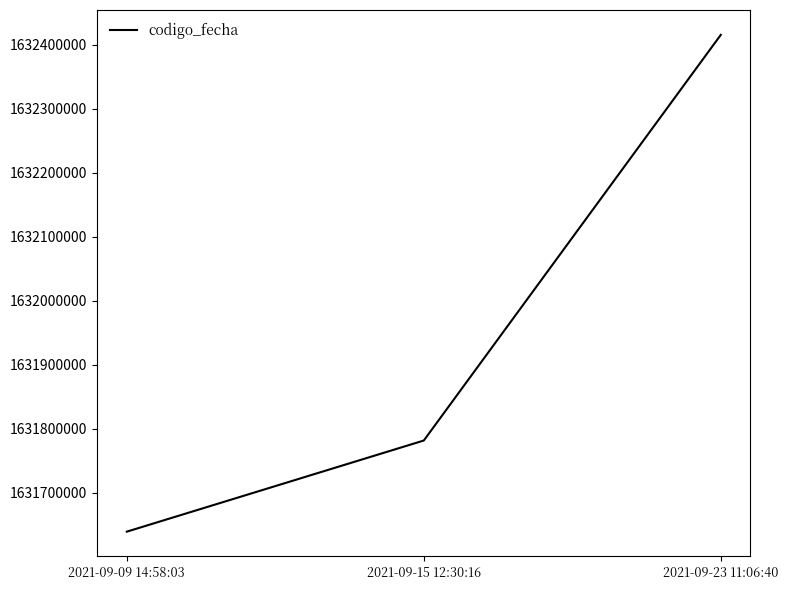

What is the smallest value displayed?

1631639245